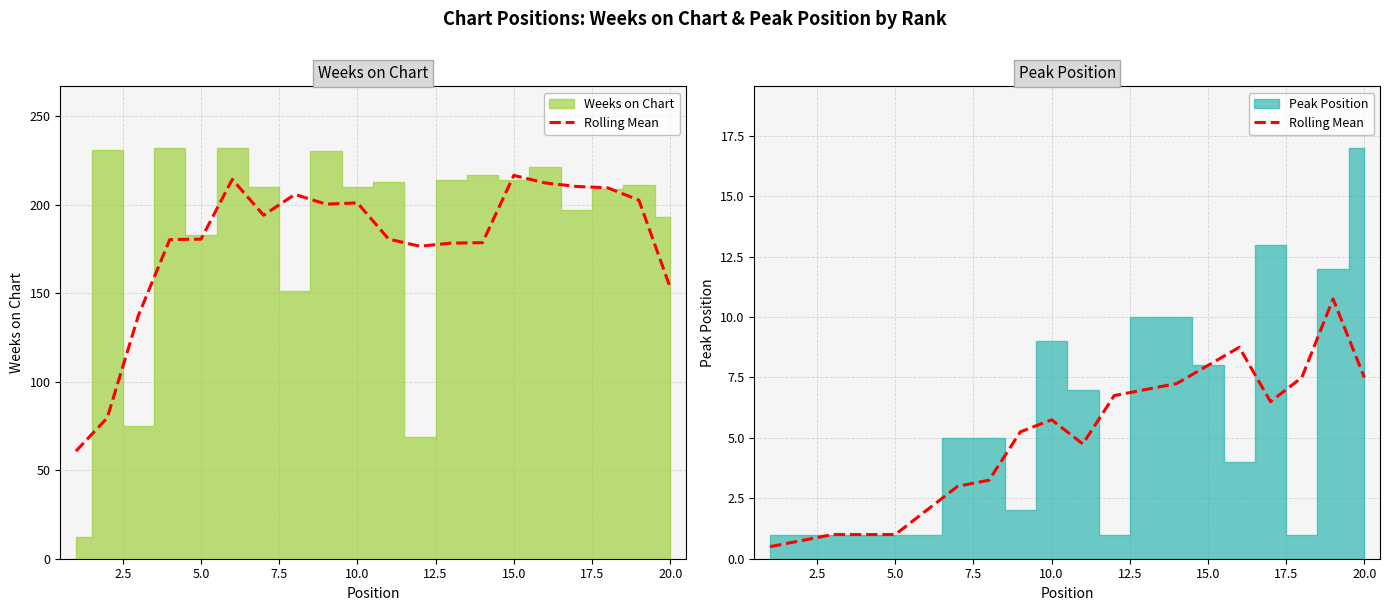

What is the sum of all values?

98.2